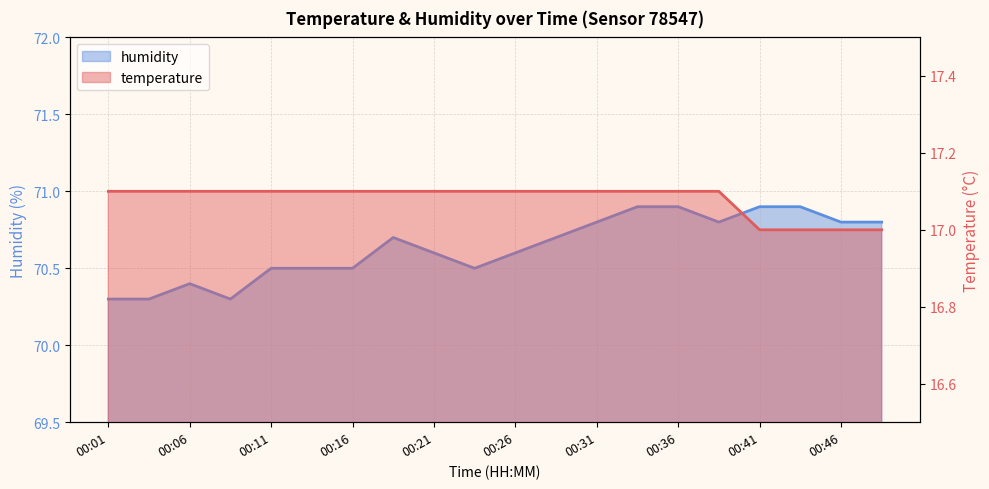

True or false: humidity and temperature cross at least once.

False